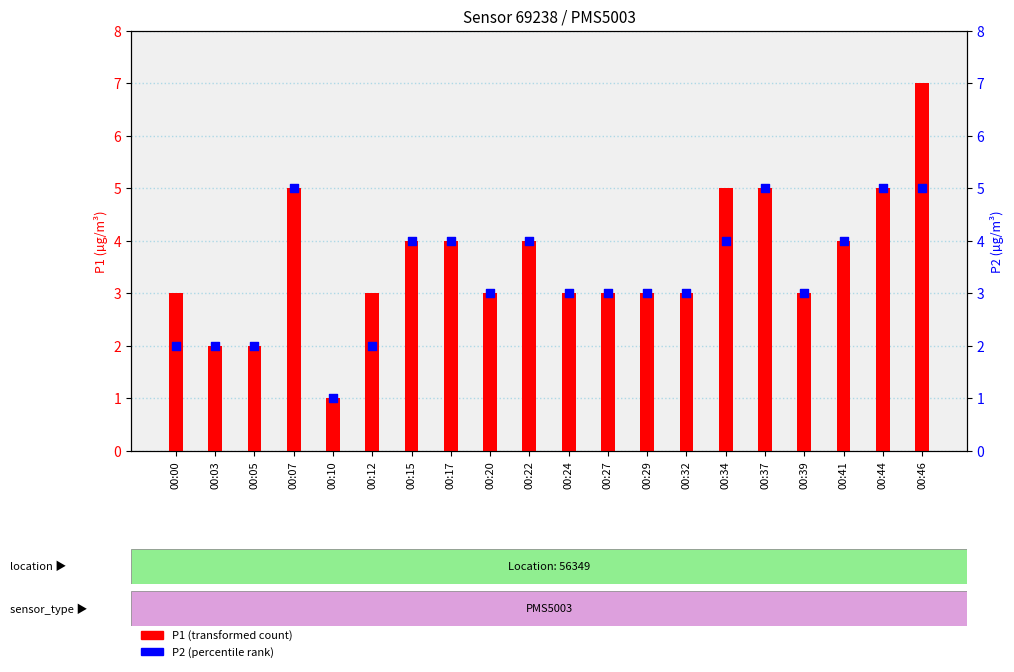

Which series has the largest Y range (max minus min)?

P1